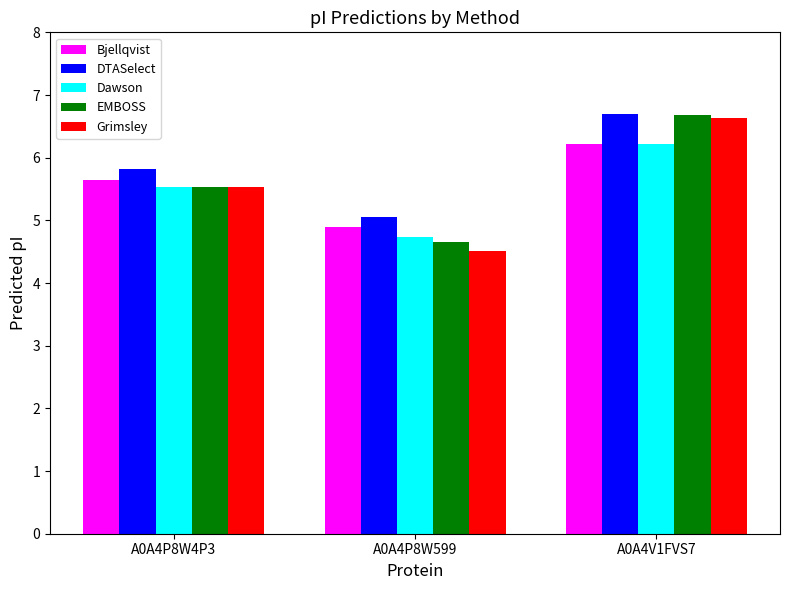

The value of EMBOSS at A0A4P8W599 is 6.6. True or false?

False